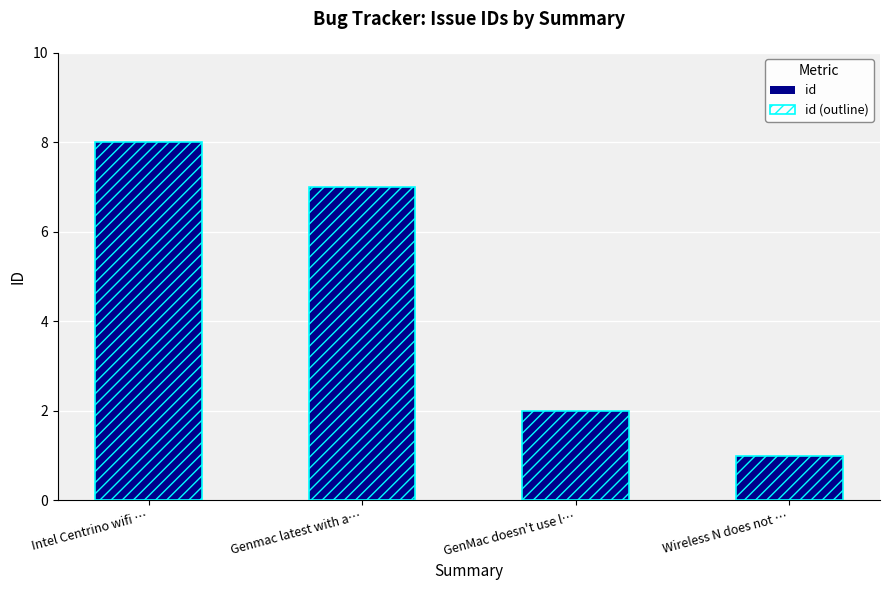

Which series has the widest spread of values?

id